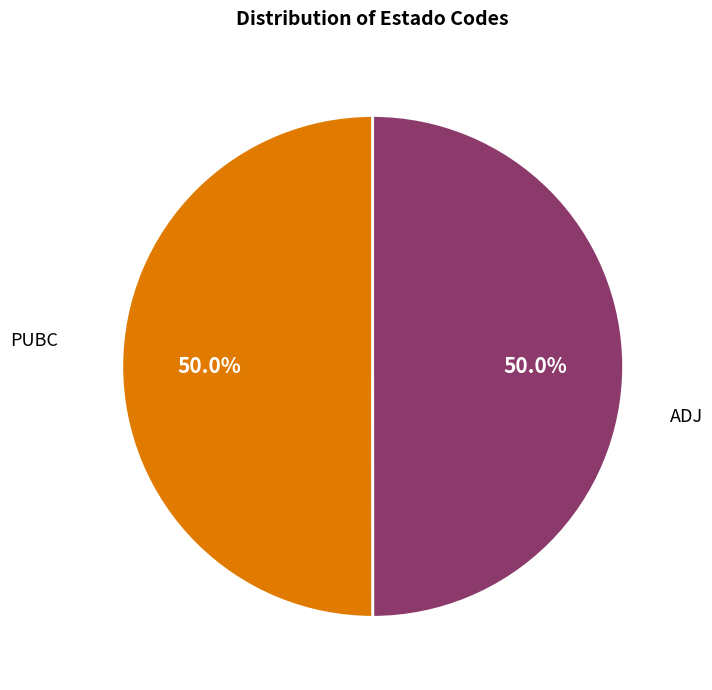

What percentage is NOT represented by PUBC?

50.0%